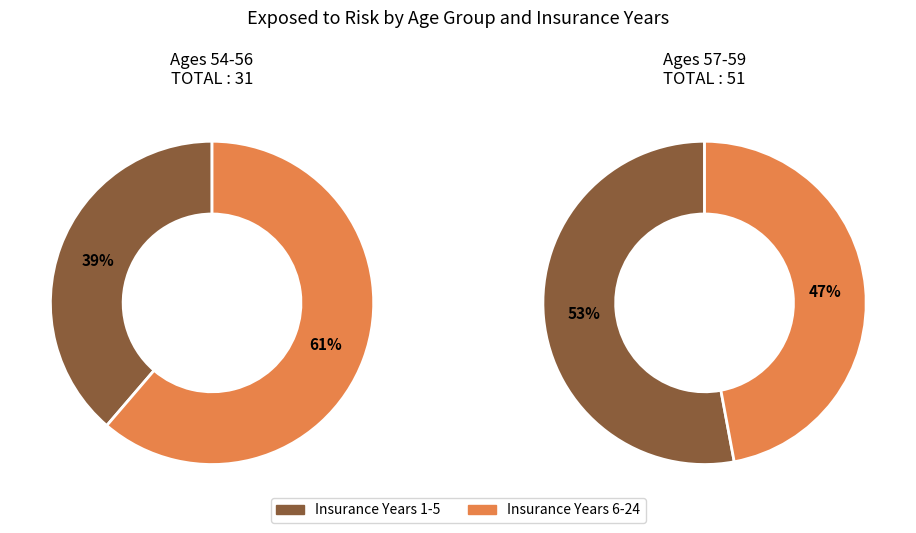

Does 6-24 account for over 50% of the chart?

No